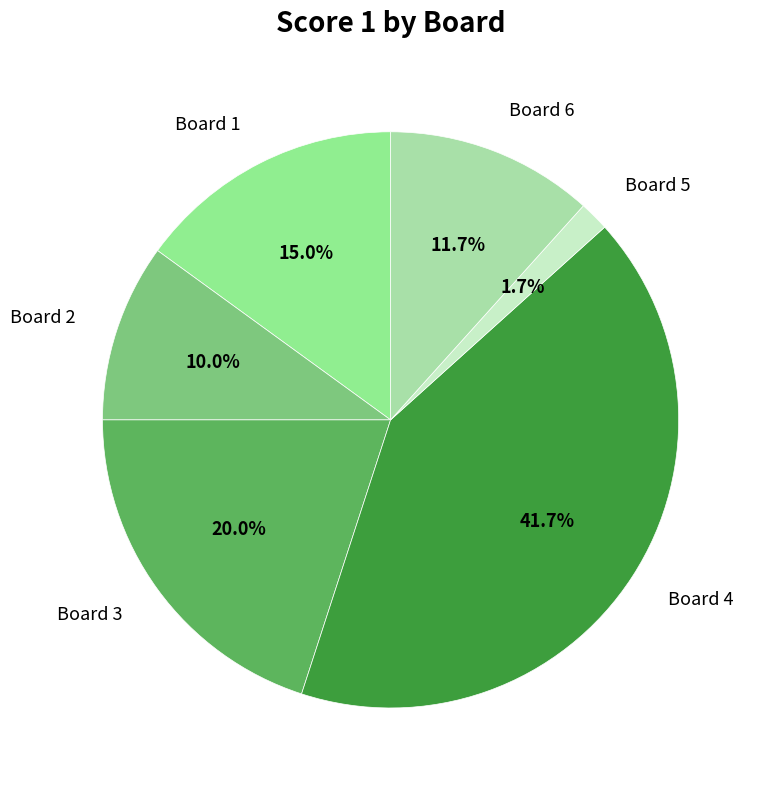

What is the largest slice in the pie chart?

Board 4